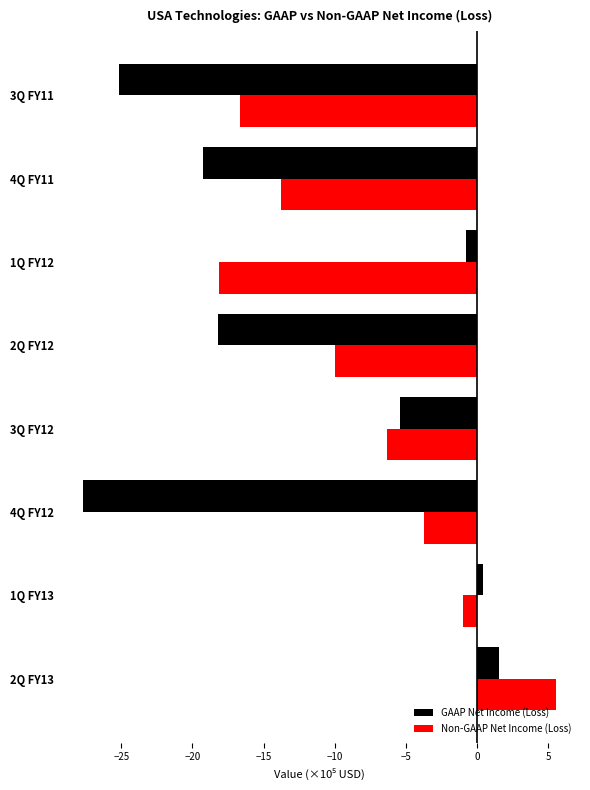

True or false: Non-GAAP Net Income (Loss) has a value of -1.0 at 1Q FY13.

True